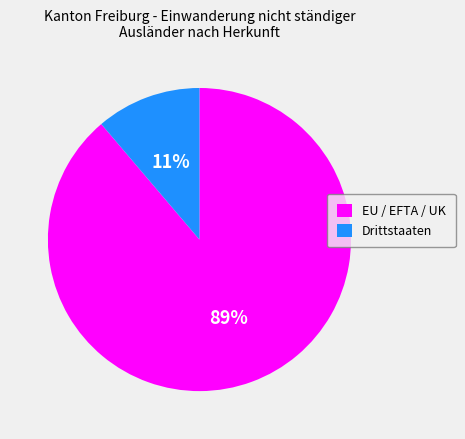

Which category accounts for the majority?

EU / EFTA / UK